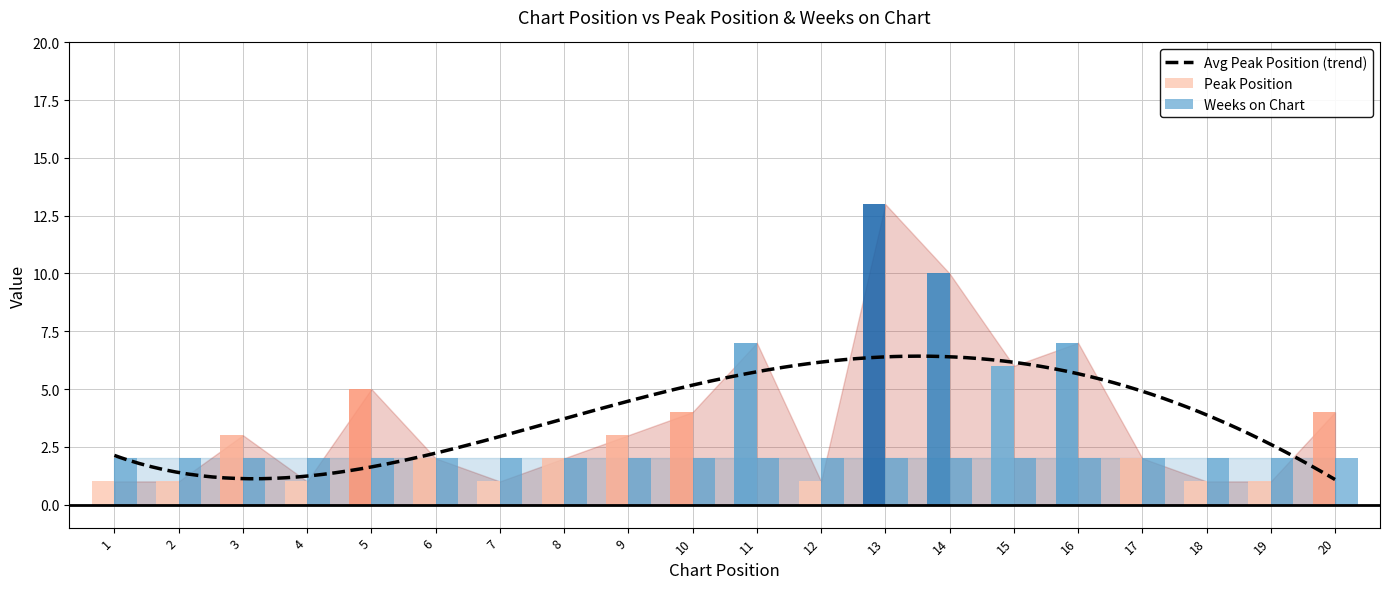

Between 10 and 6, which is larger?

10